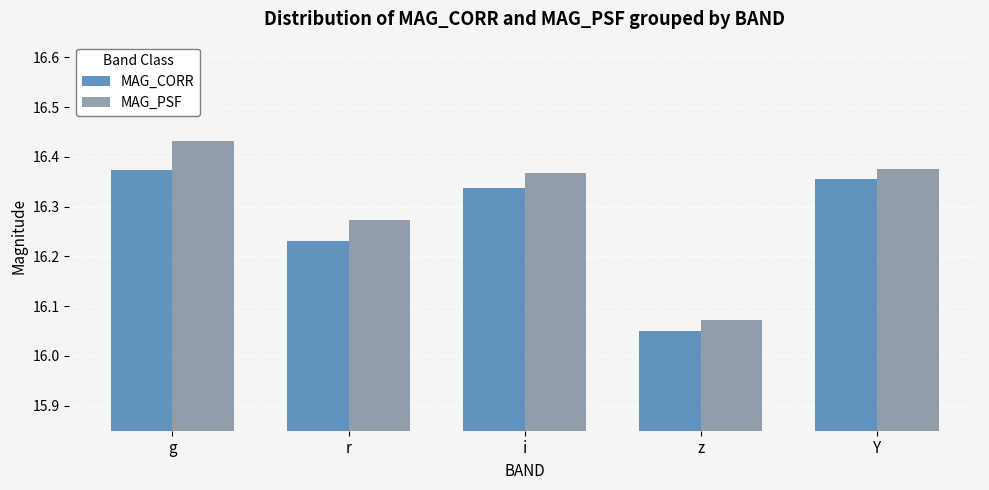

What is the difference between the second highest and minimum values in the MAG_PSF series?

0.3